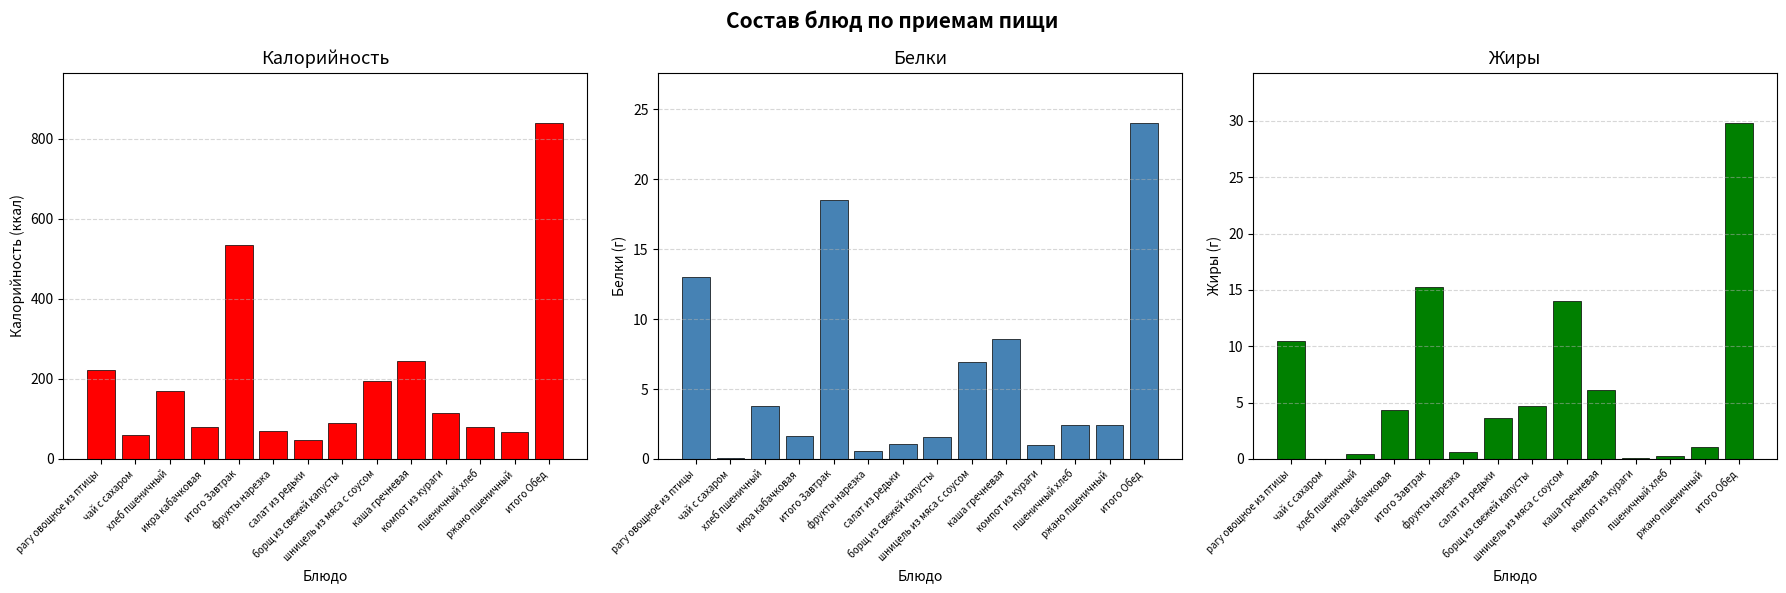

What value does the Жиры series have at хлеб пшеничный?

0.4